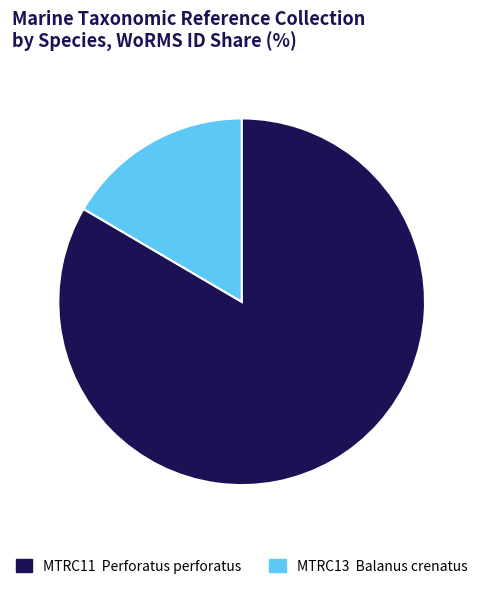

The MTRC13 slice represents 10% of the pie. True or false?

False